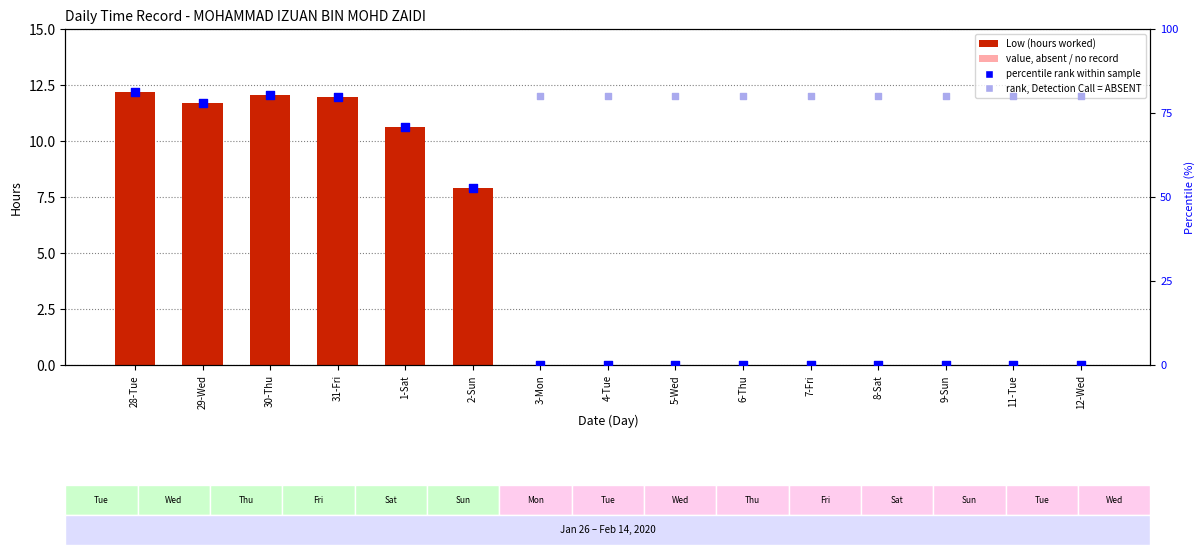

What is the total value across all series at 3-Mon?

80.0